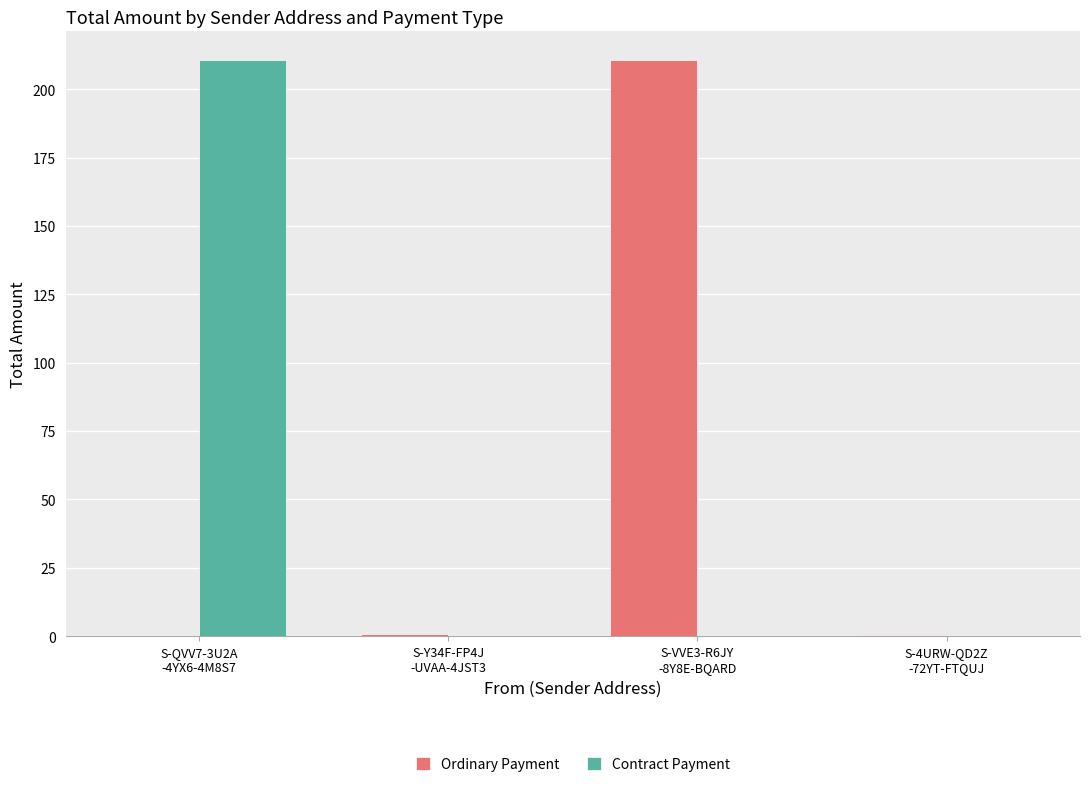

What is the greatest value displayed?

210.6